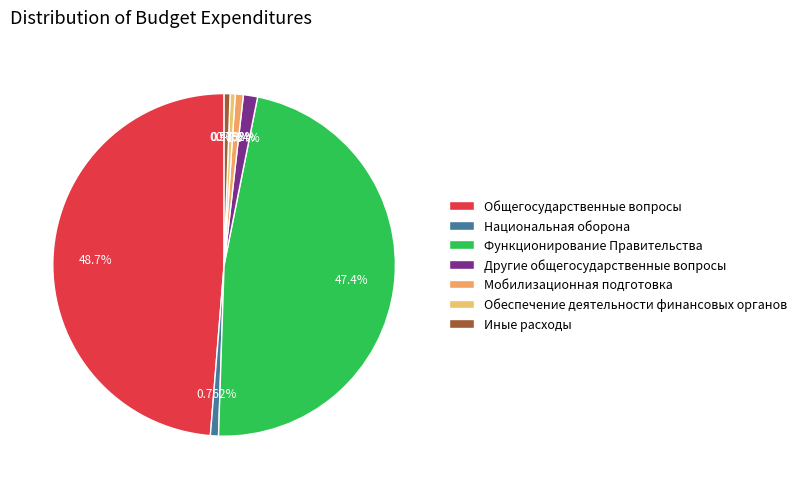

Between Функционирование Правительства and Общегосударственные вопросы, which is larger?

Общегосударственные вопросы